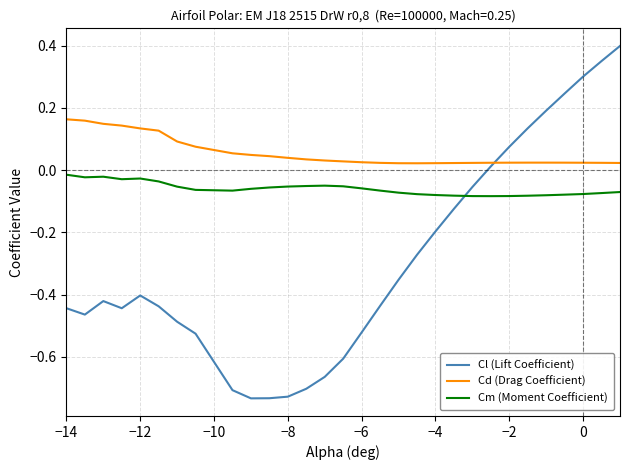

True or false: Cd (Drag Coefficient) and Cl (Lift Coefficient) intersect in this chart.

True